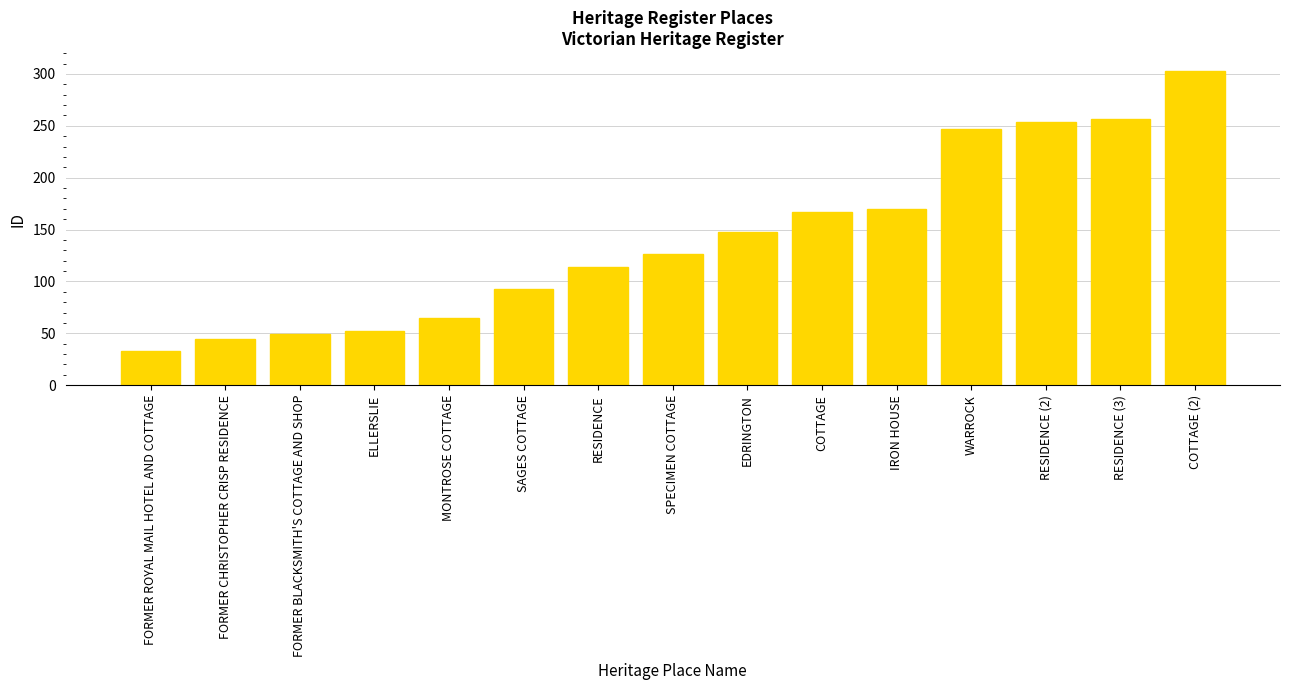

Reading left to right, what are all the values shown in this chart?

33	45	49	52	65	93	114	126	148	167	170	247	254	257	303